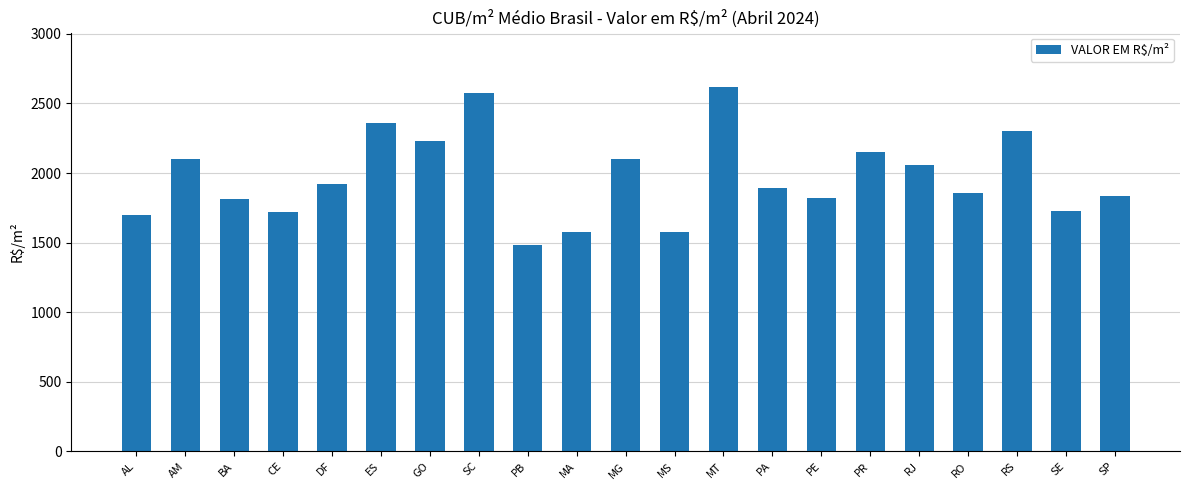

What is the difference between the maximum and minimum values?

1137.2